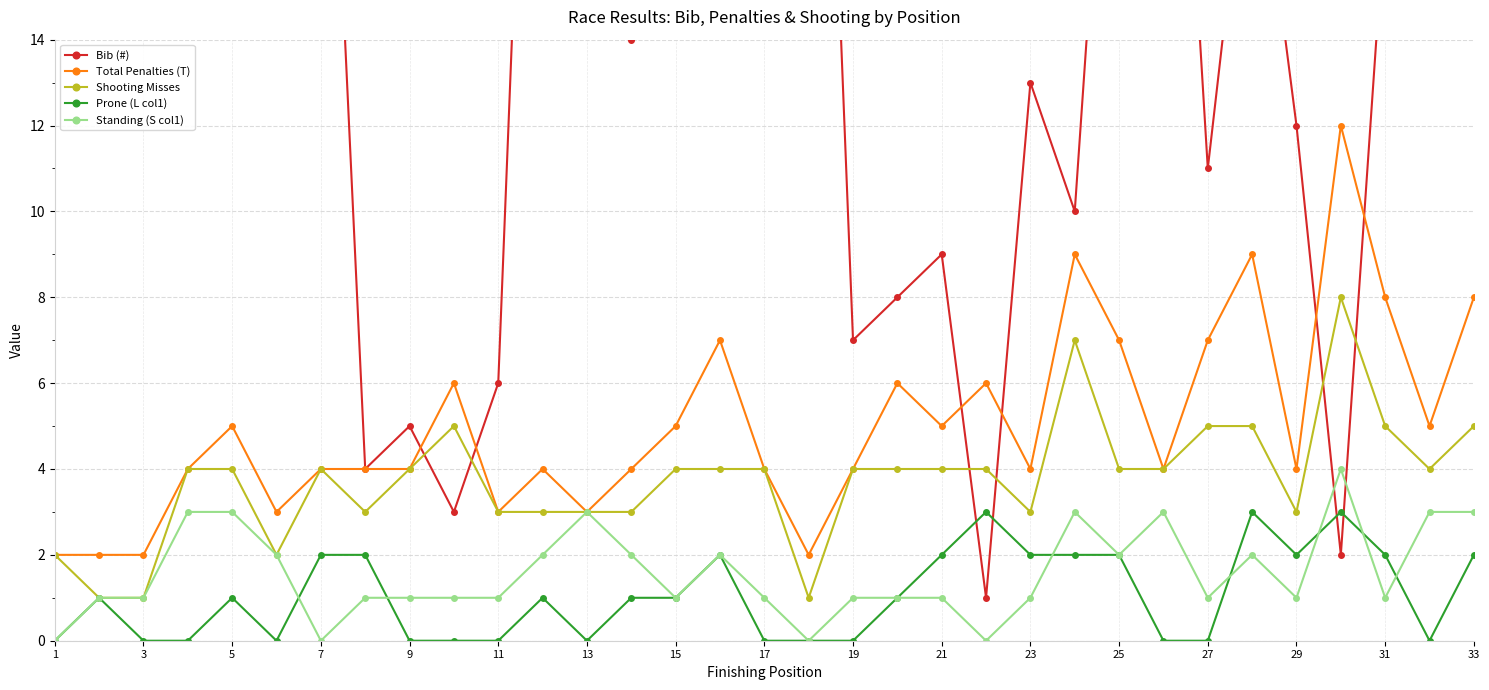

The value of Shooting Misses at 33 is 5. True or false?

True